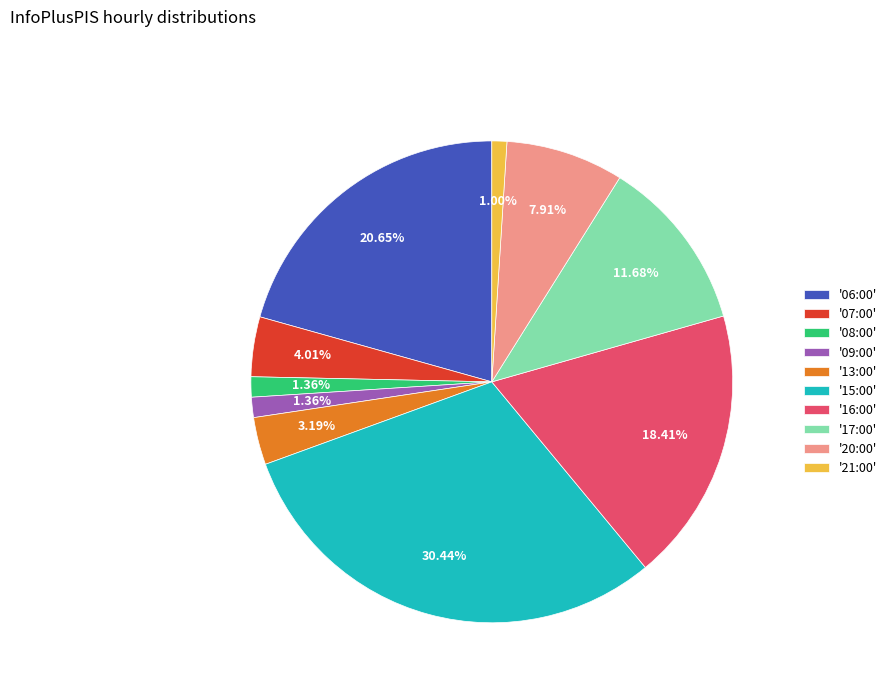

Approximately how many times larger is the value at '13:00' compared to '08:00'?

2.3